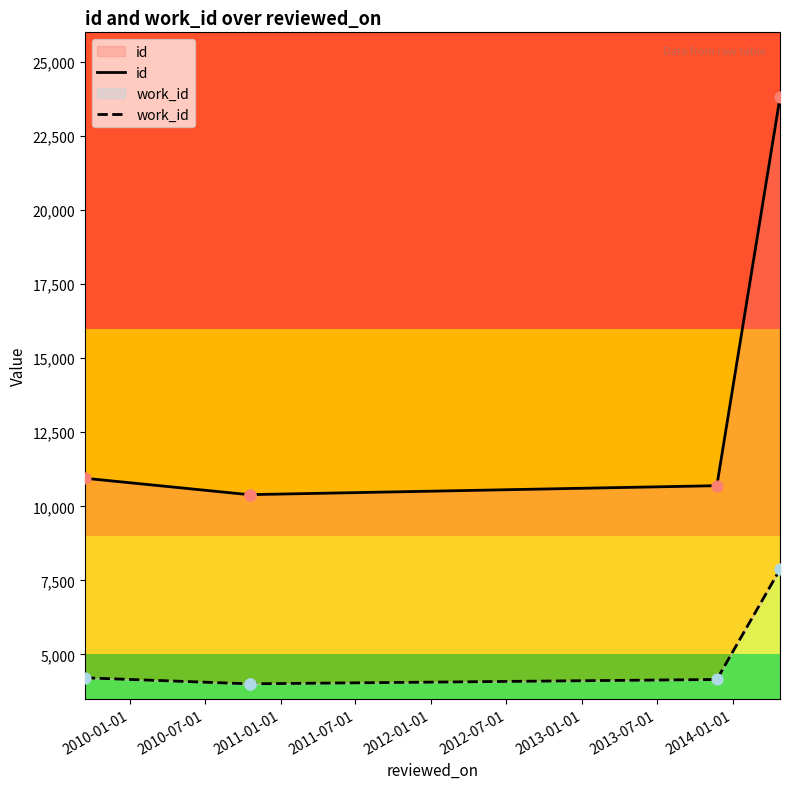

Which series has the widest spread of Y values?

id